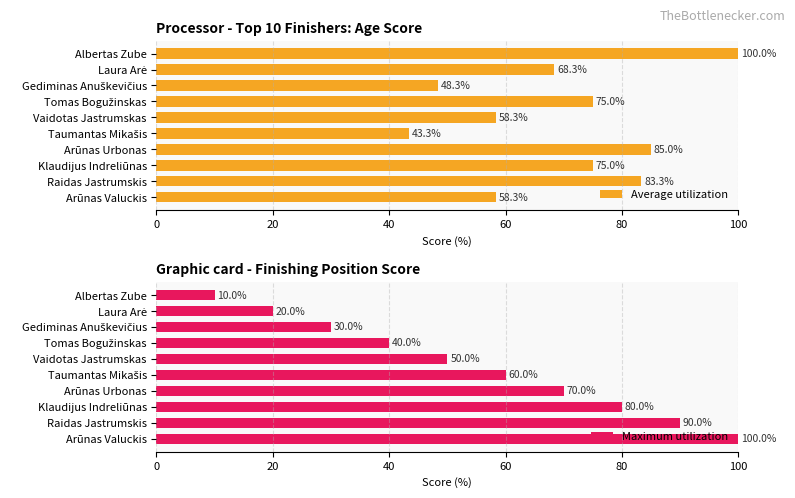

What is the minimum value for Average utilization?

43.3